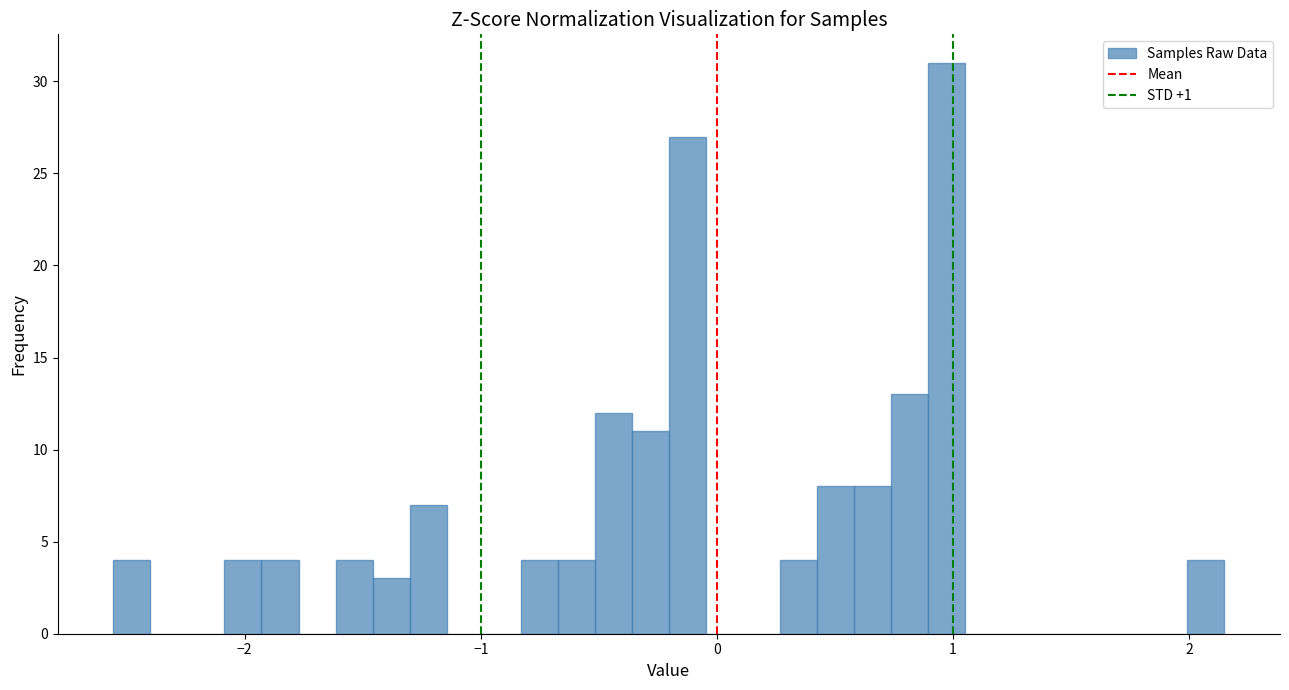

Read against the x-axis, roughly where is the centre of the tallest bar?

1.0